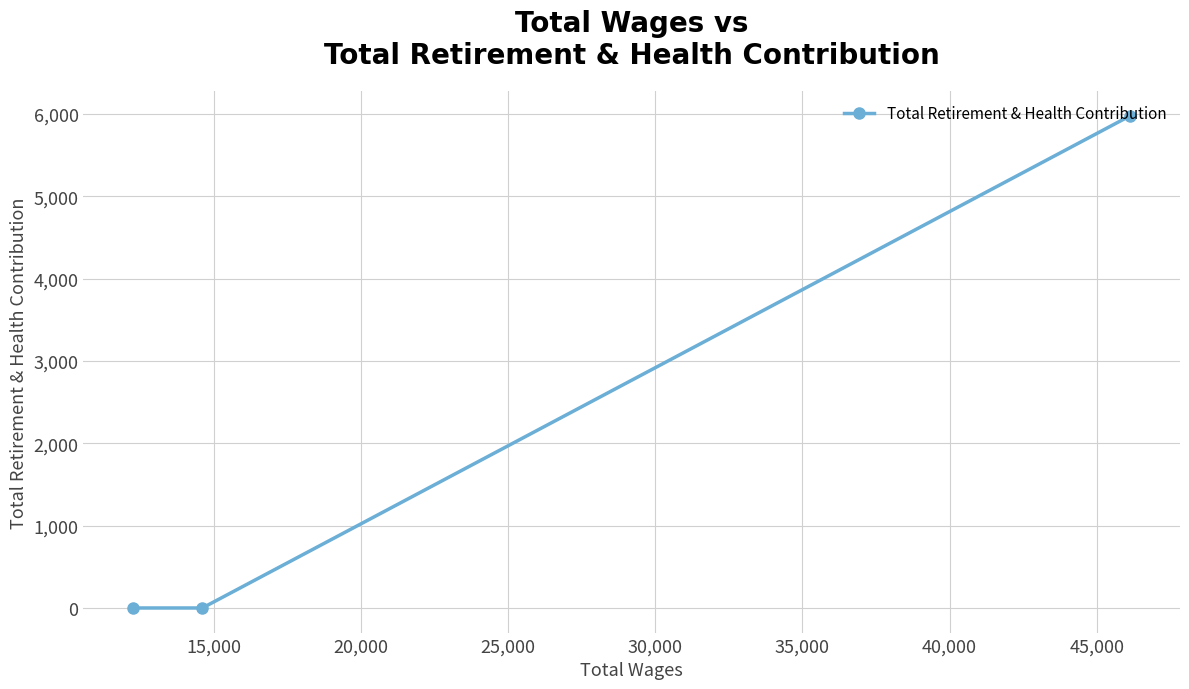

Count the values in the range 0 to 5976.

3